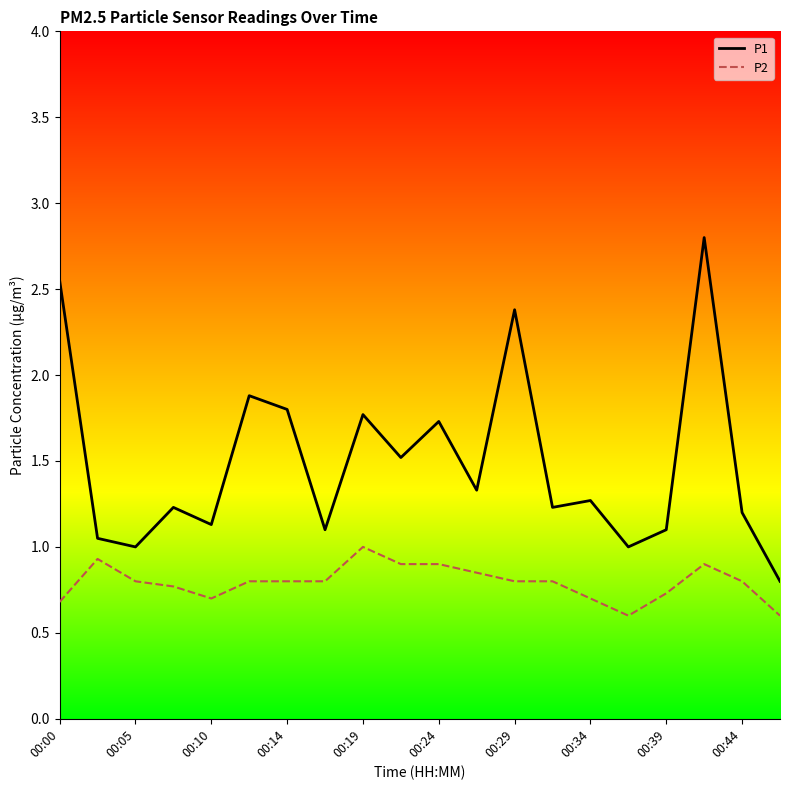

What is the lowest value of the P2 series?

0.6